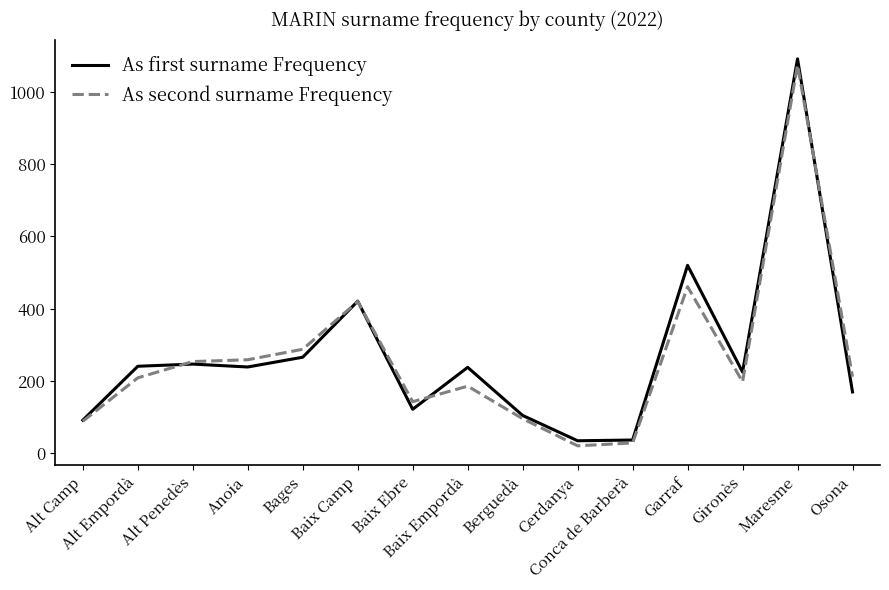

The As first surname Frequency series shows 35 at Cerdanya. True or false?

True